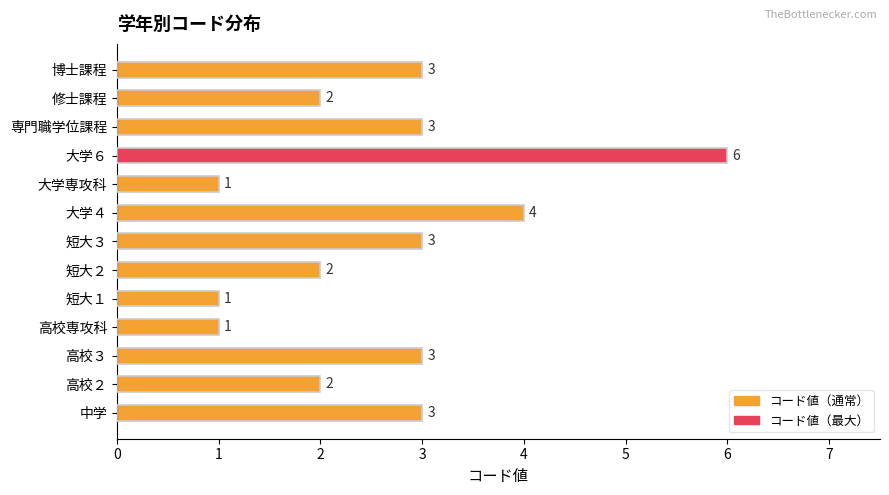

What is the average value?

3